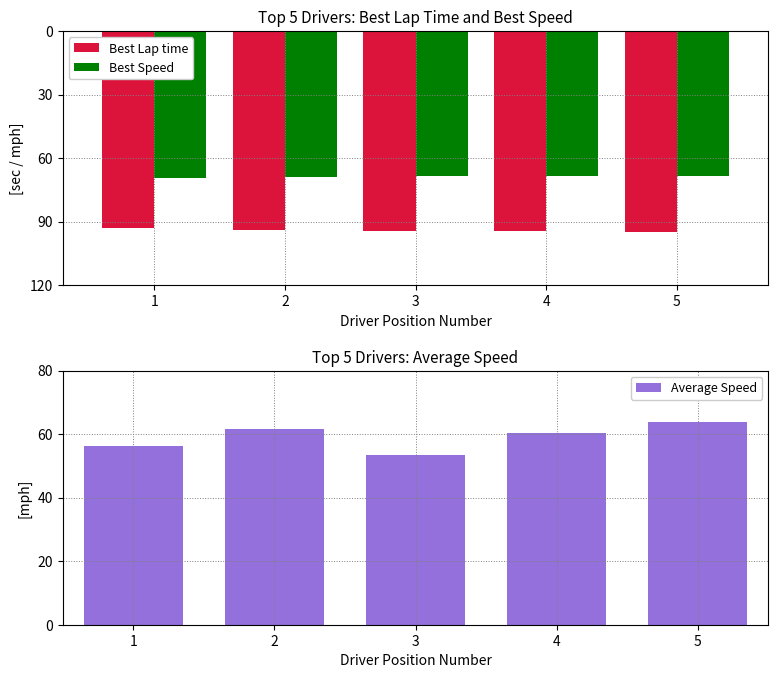

At 3, list the series in order from smallest to largest.

Best Lap time, Best Speed, Average Speed